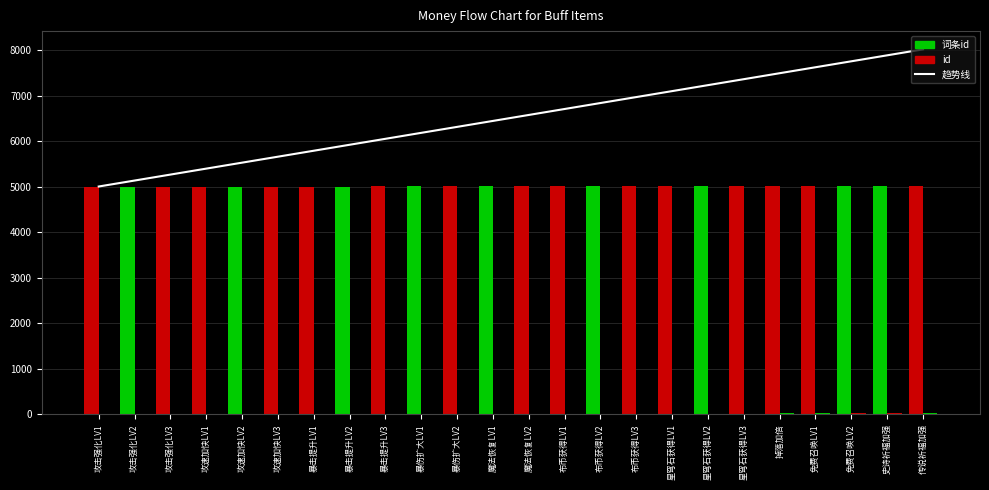

How many series are shown in this chart?

3